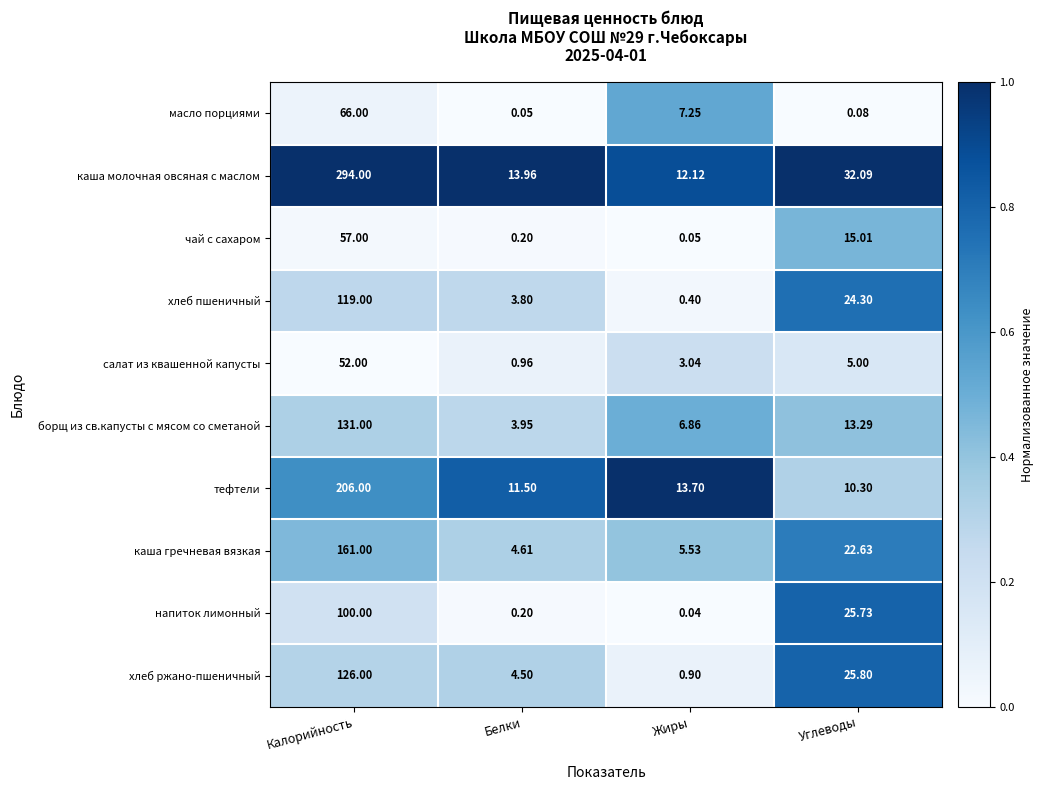

Which series has the largest total across all categories?

каша молочная овсяная с маслом